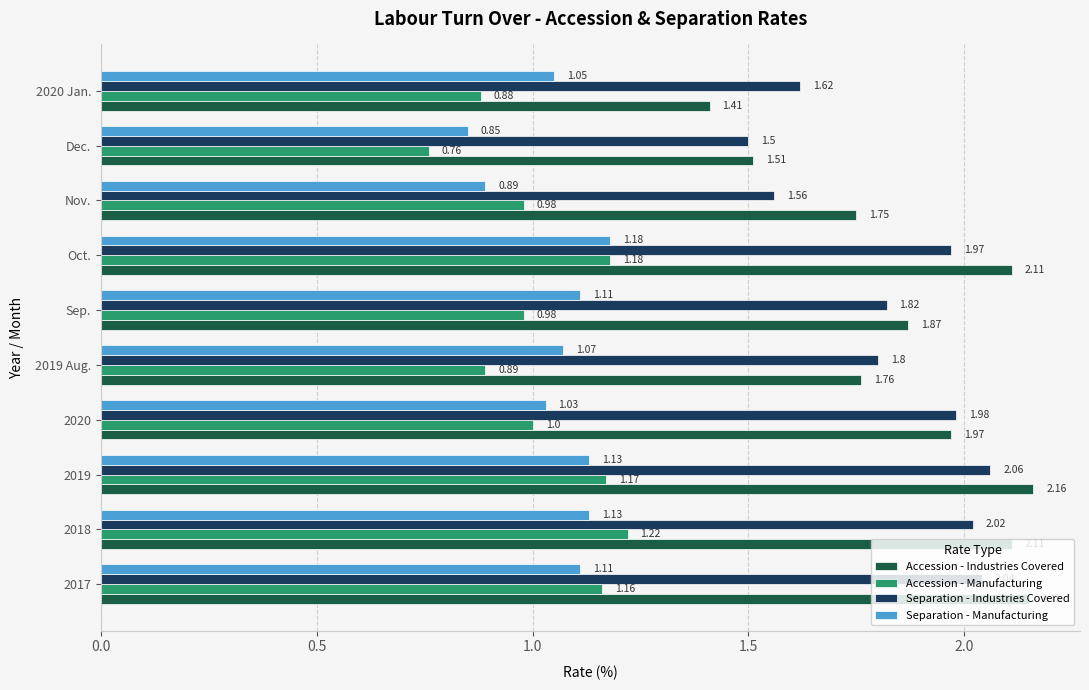

At which category is the sum across all series the highest?

2019